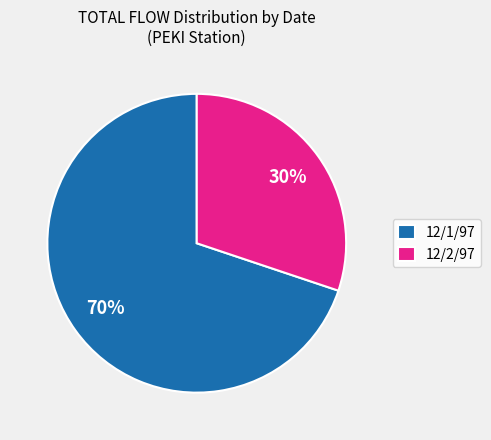

True or false: 12/2/97 accounts for 22% of the total.

False